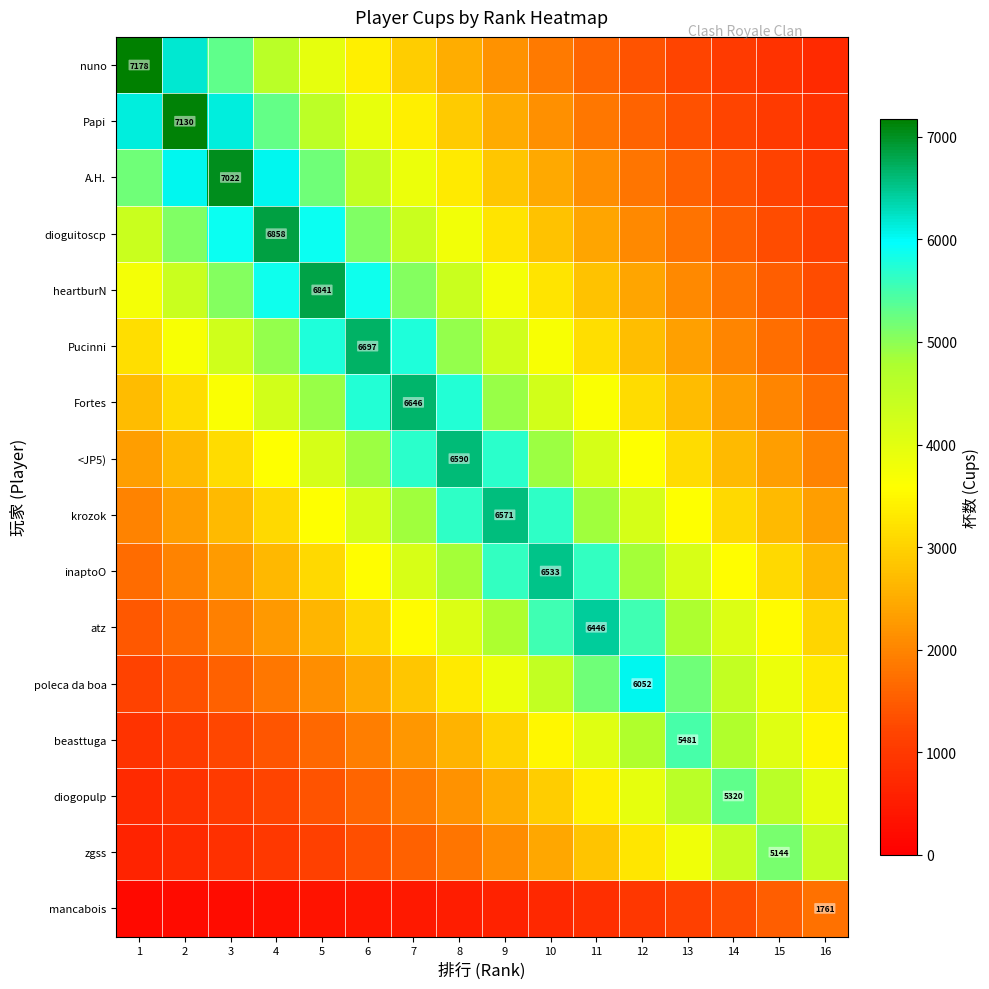

What is the total value across all series at 4?

55190.0